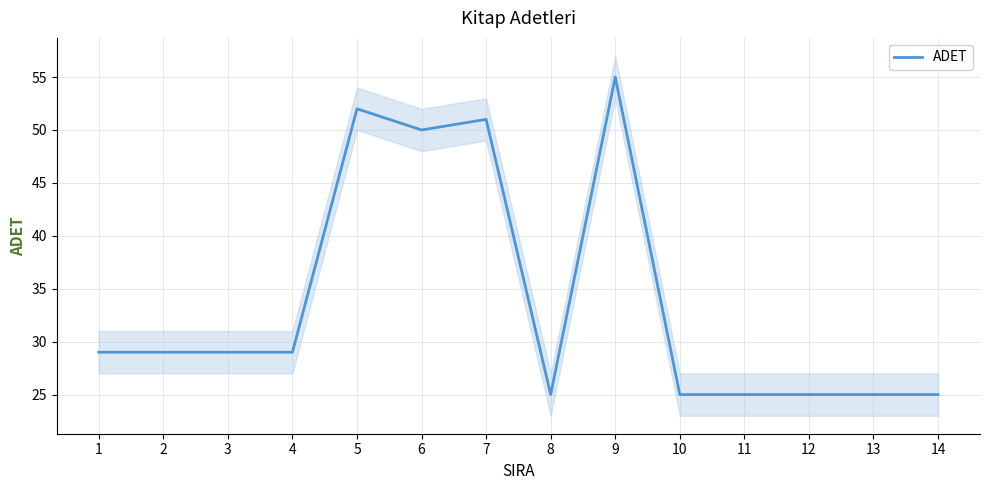

At which category does the data reach its first local valley?

6